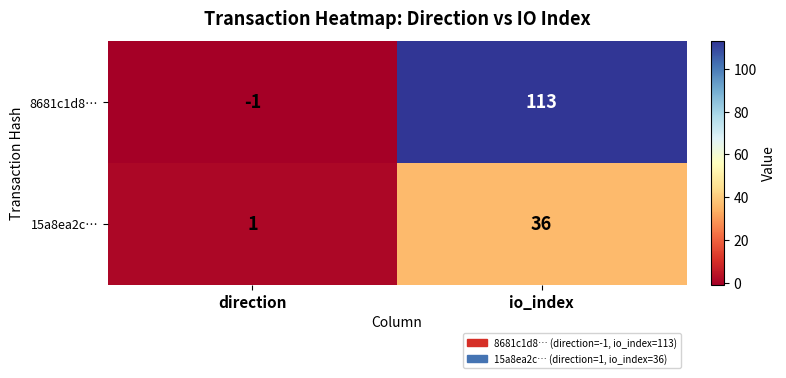

Reading left to right, extract all data points from this chart.

8681c1d8…: -1	113
15a8ea2c…: 1	36